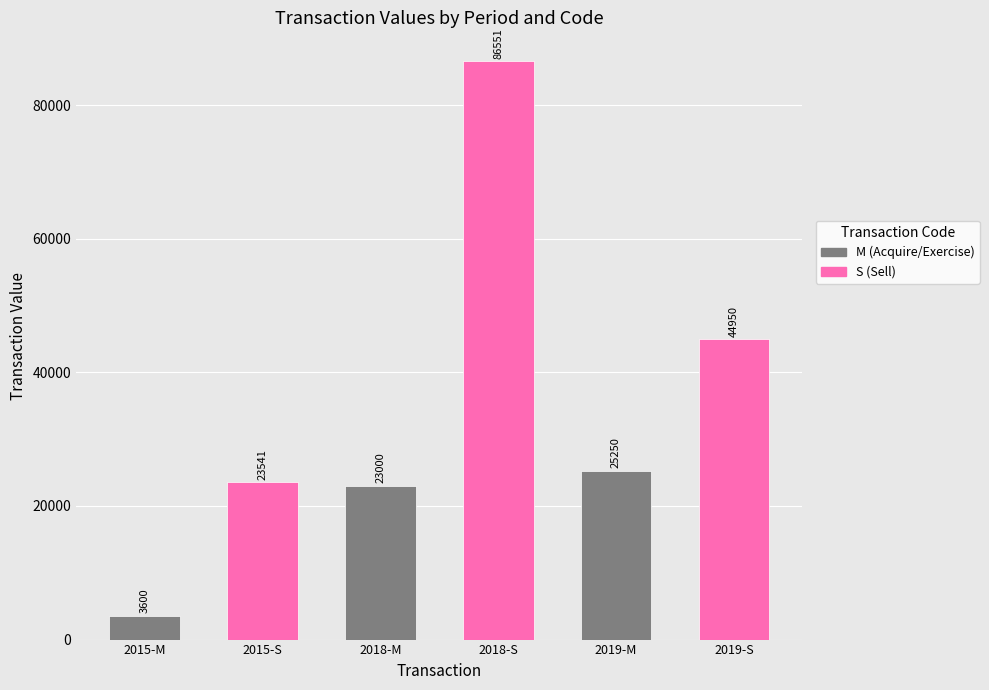

What is the difference between the maximum and minimum values?

82951